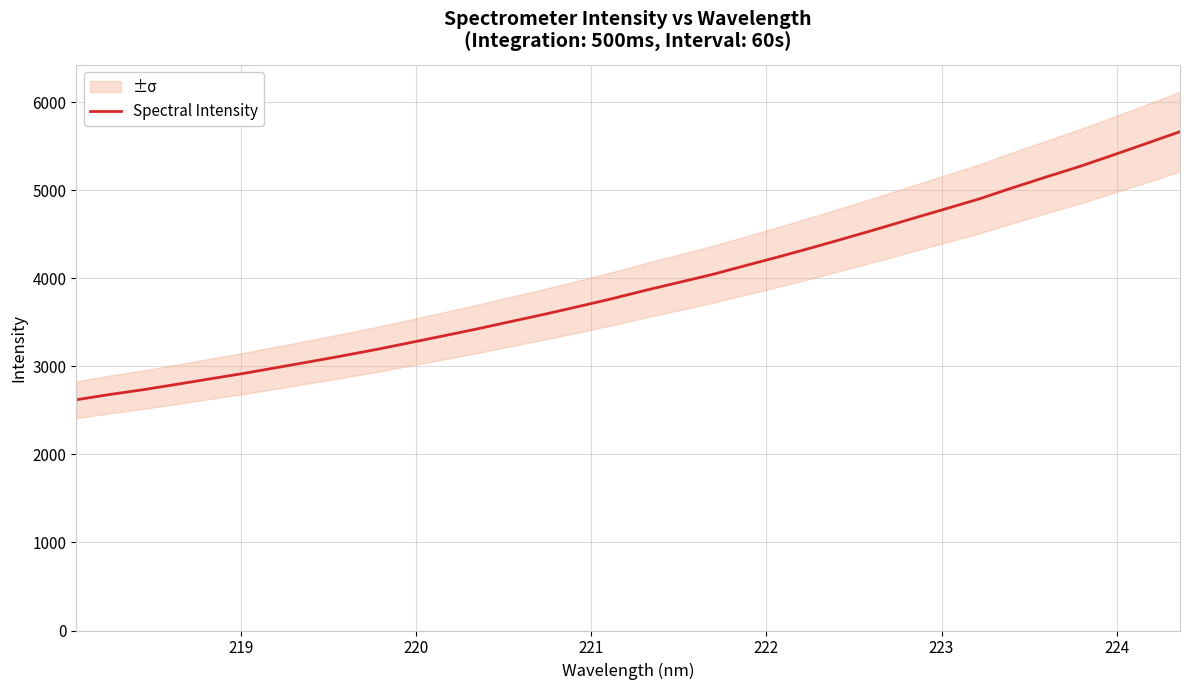

Count the number of data series in this chart.

1